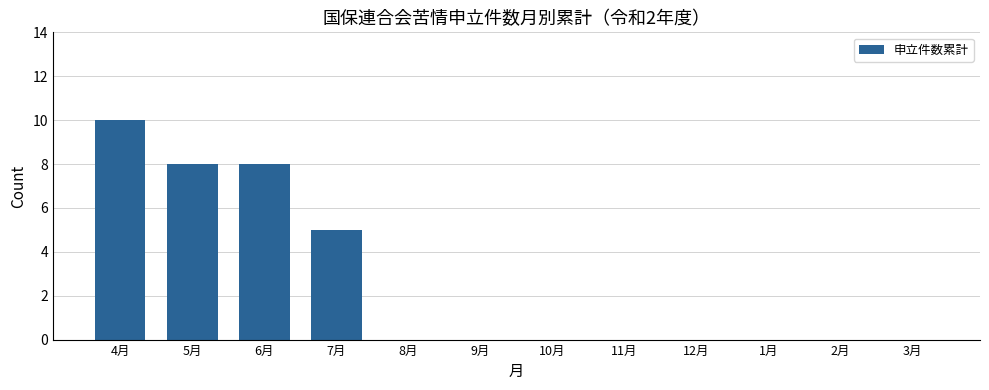

How many values are between 0 and 8?

11